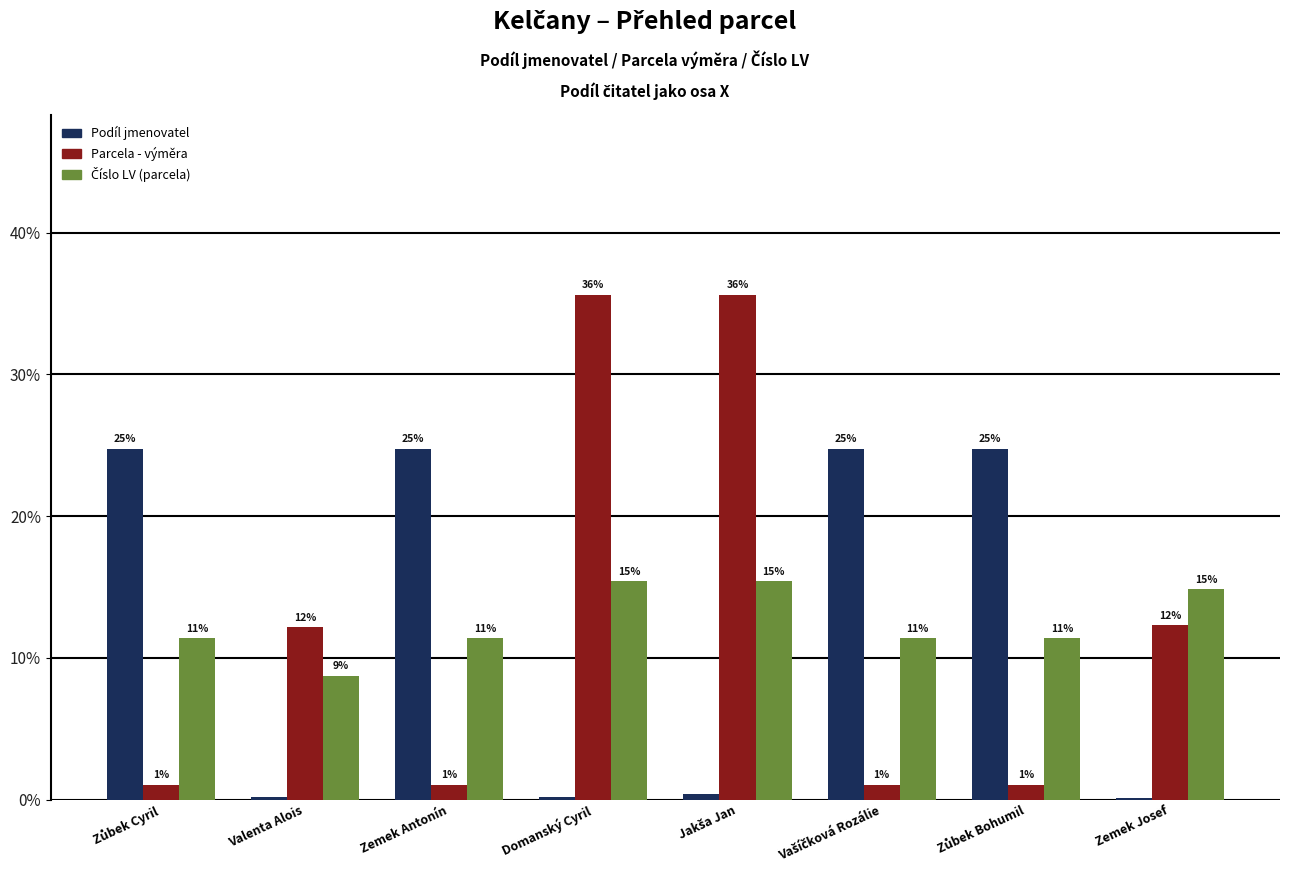

What position from the right is Vašíčková Rozálie?

3